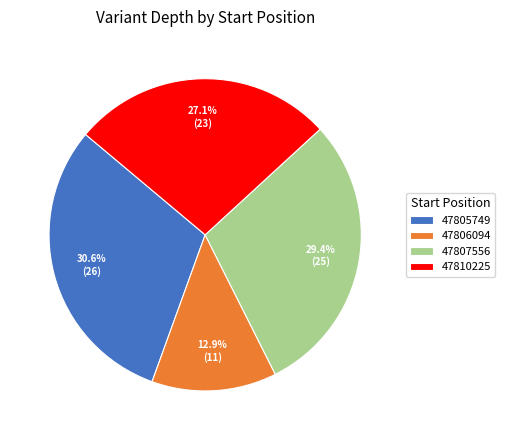

How many slices are in this pie chart?

4